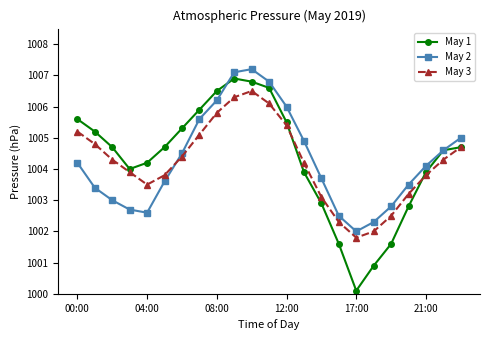

True or false: May 2 and May 3 intersect in this chart.

True